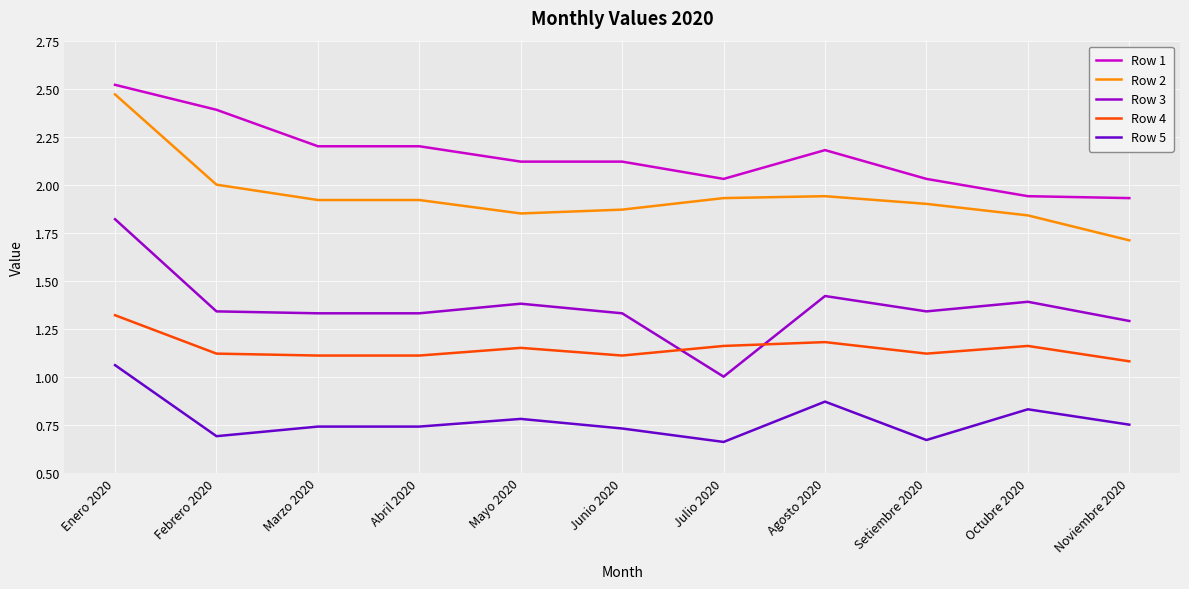

List the series in order of their overall mean, highest first.

Row 1, Row 2, Row 3, Row 4, Row 5